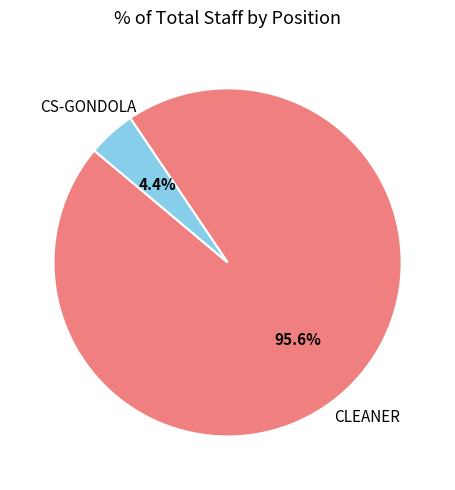

How many segments does this pie chart have?

2